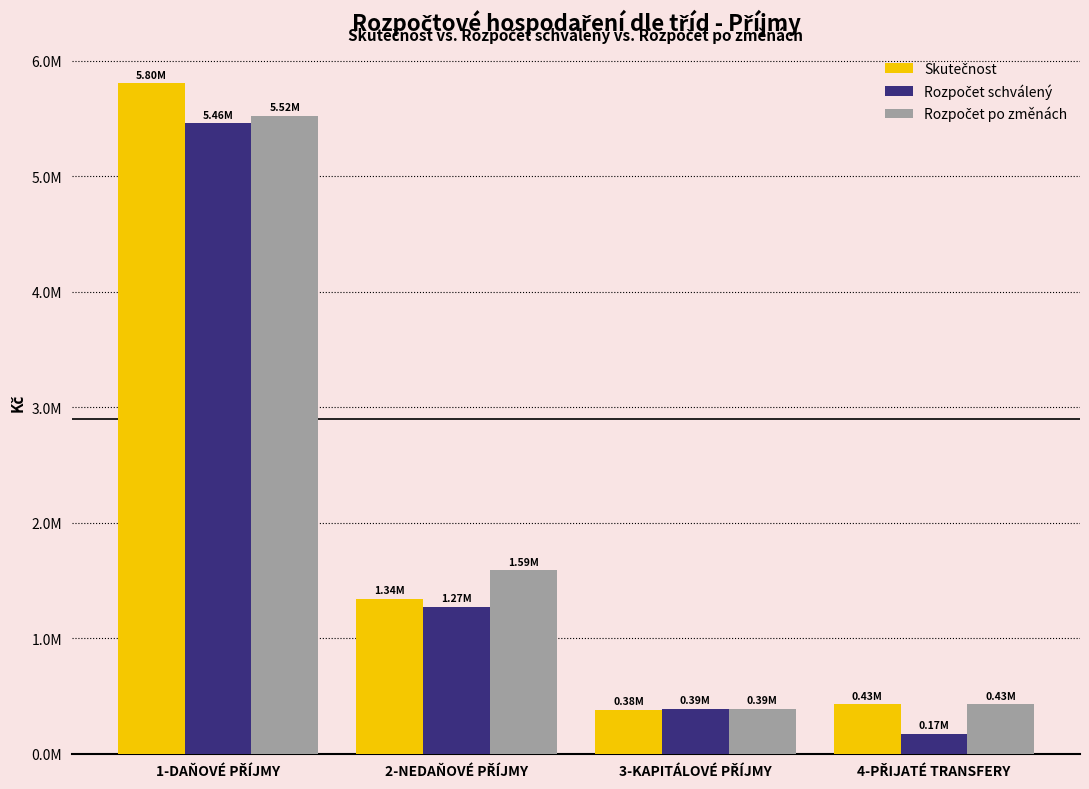

What is the sum of all Rozpočet schválený values?

7295770.0